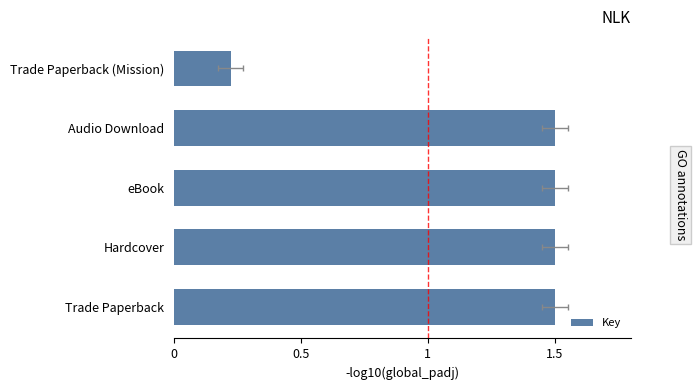

Which has a higher value, Audio Download or eBook?

Audio Download